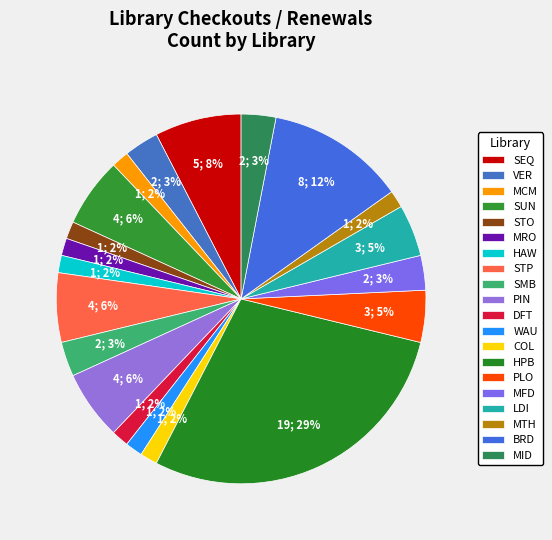

What portion of the pie excludes SEQ?

92.4%